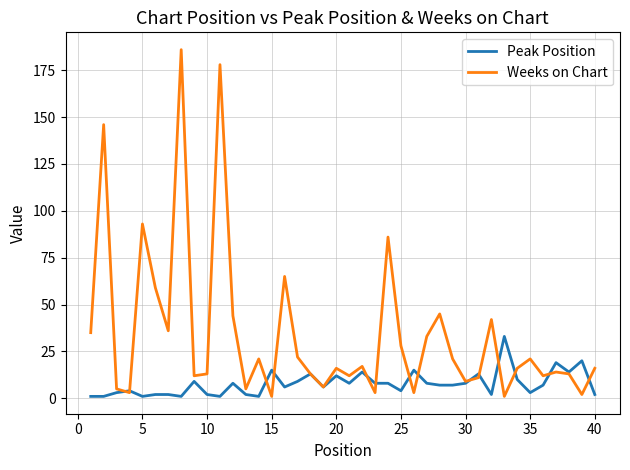

Which series has the largest range (max minus min)?

Weeks on Chart